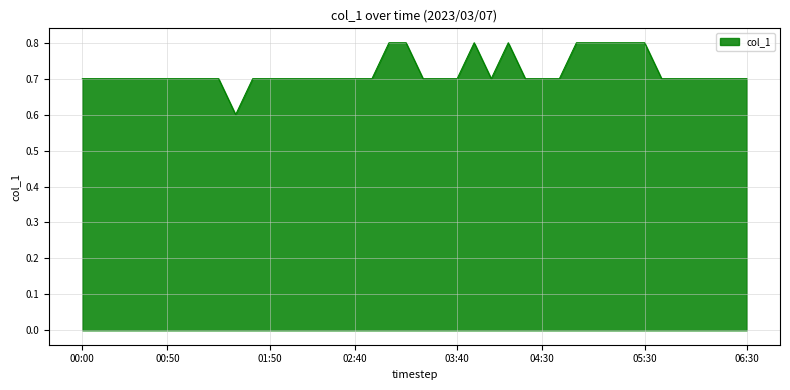

What is the maximum value shown in the chart?

0.8